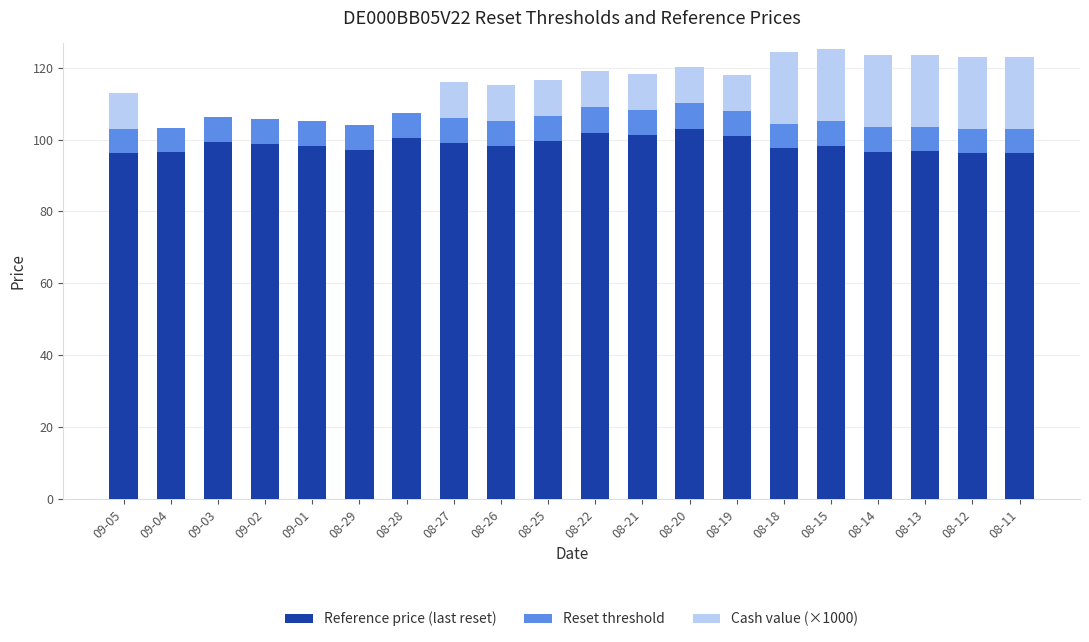

True or false: Reference price (last reset) has a value of 99.3 at 09-03.

True